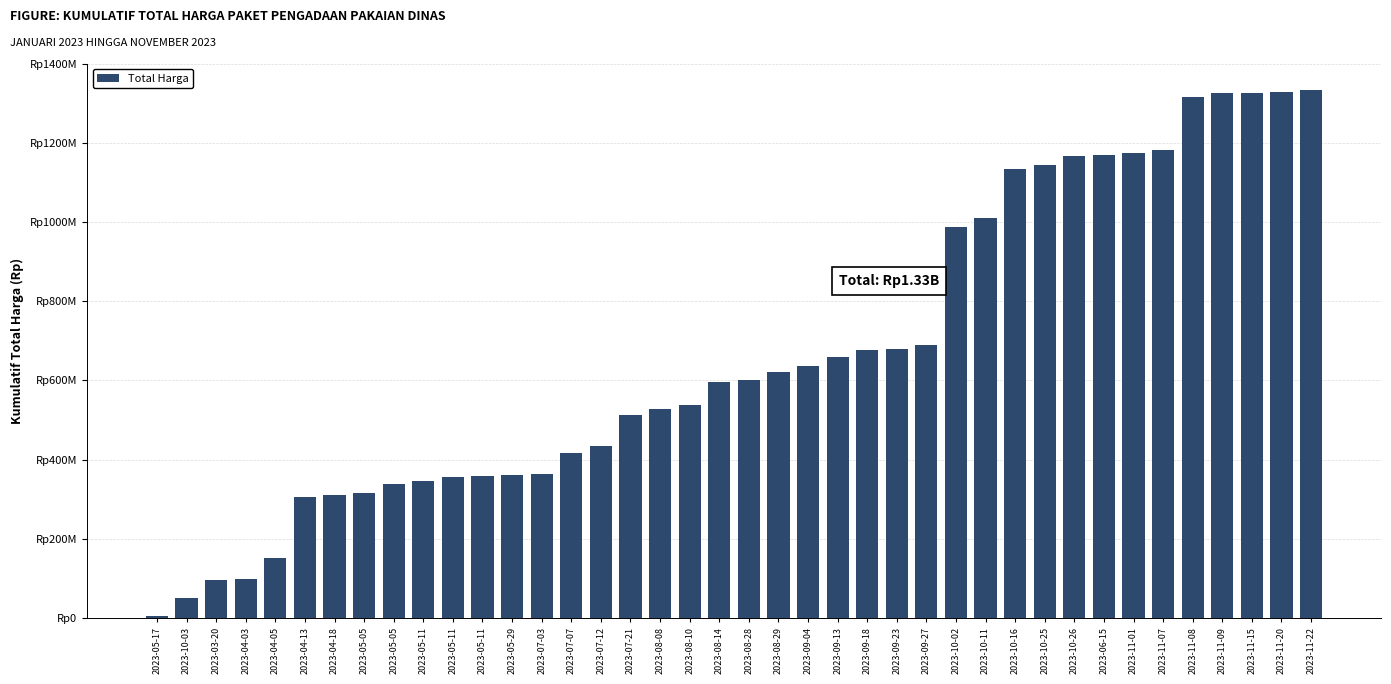

Which category has the highest value across all series?

2023-11-22